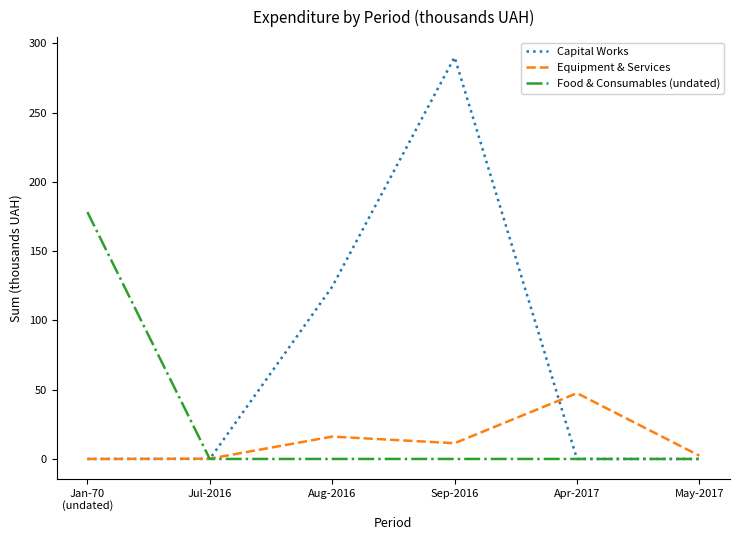

What is the average value of the Food & Consumables (undated) series?

29.7